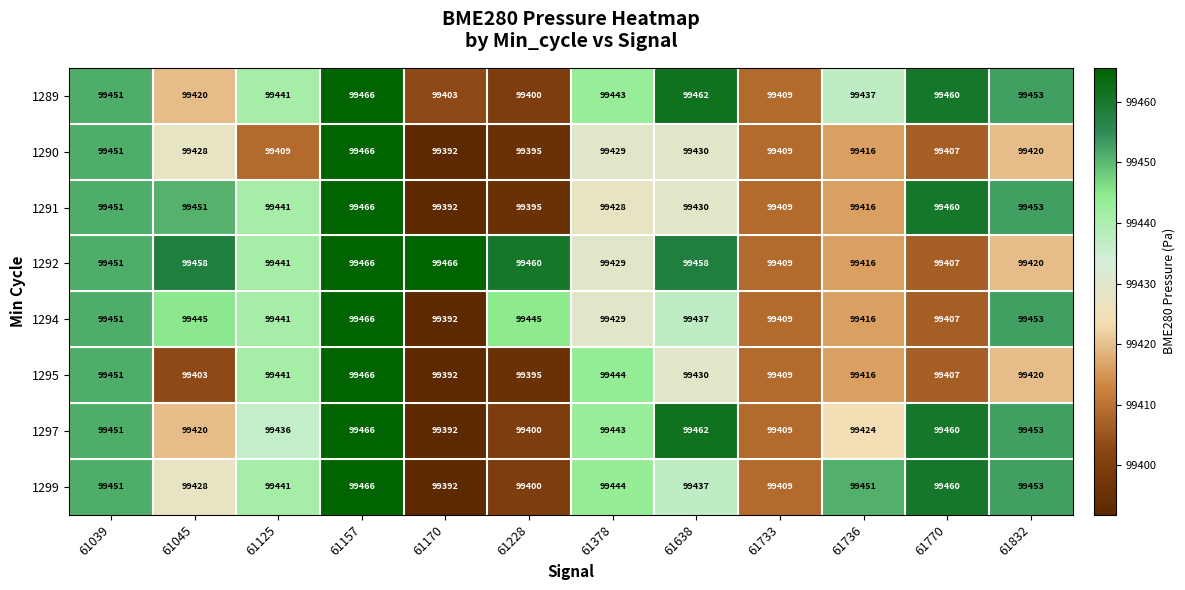

What value does the 1297 series have at 61125, to the nearest 10?

99440